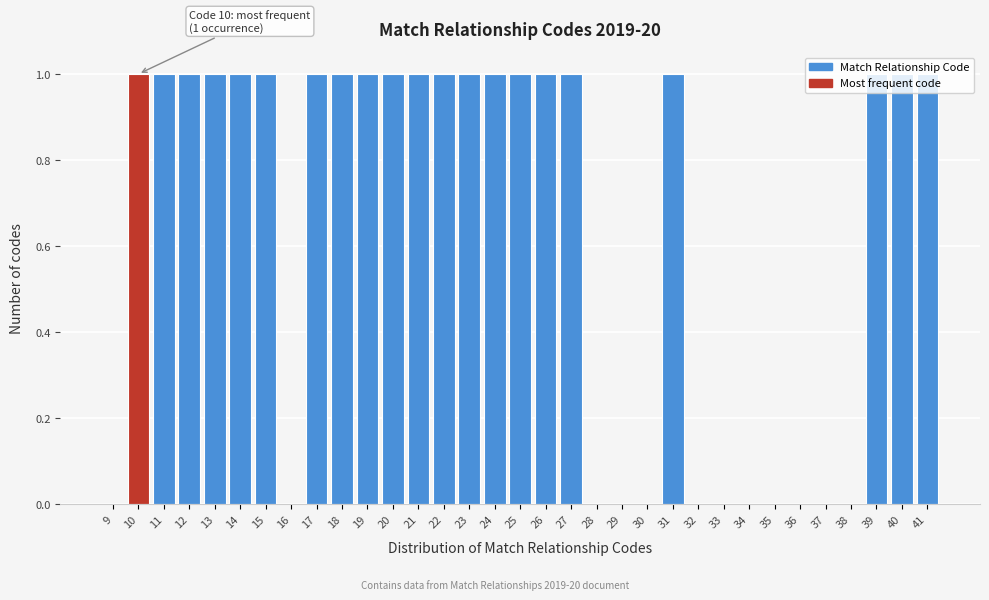

Which has a higher value, 20 or 16?

20